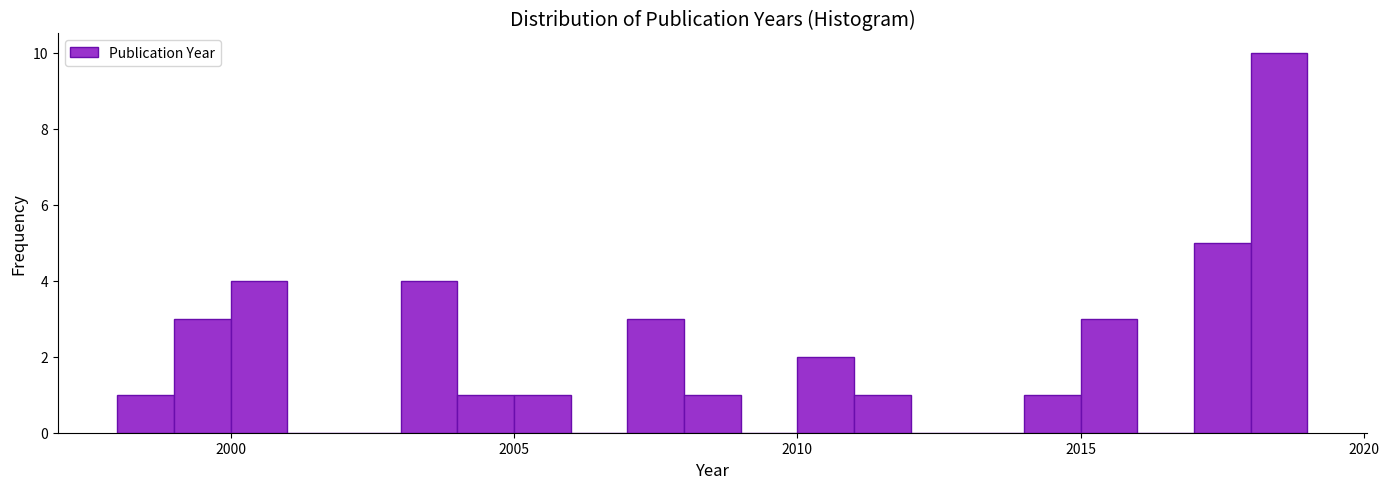

Around what value on the x-axis is the tallest bar? Give the approximate position of its centre, as read against the axis.

2018.5